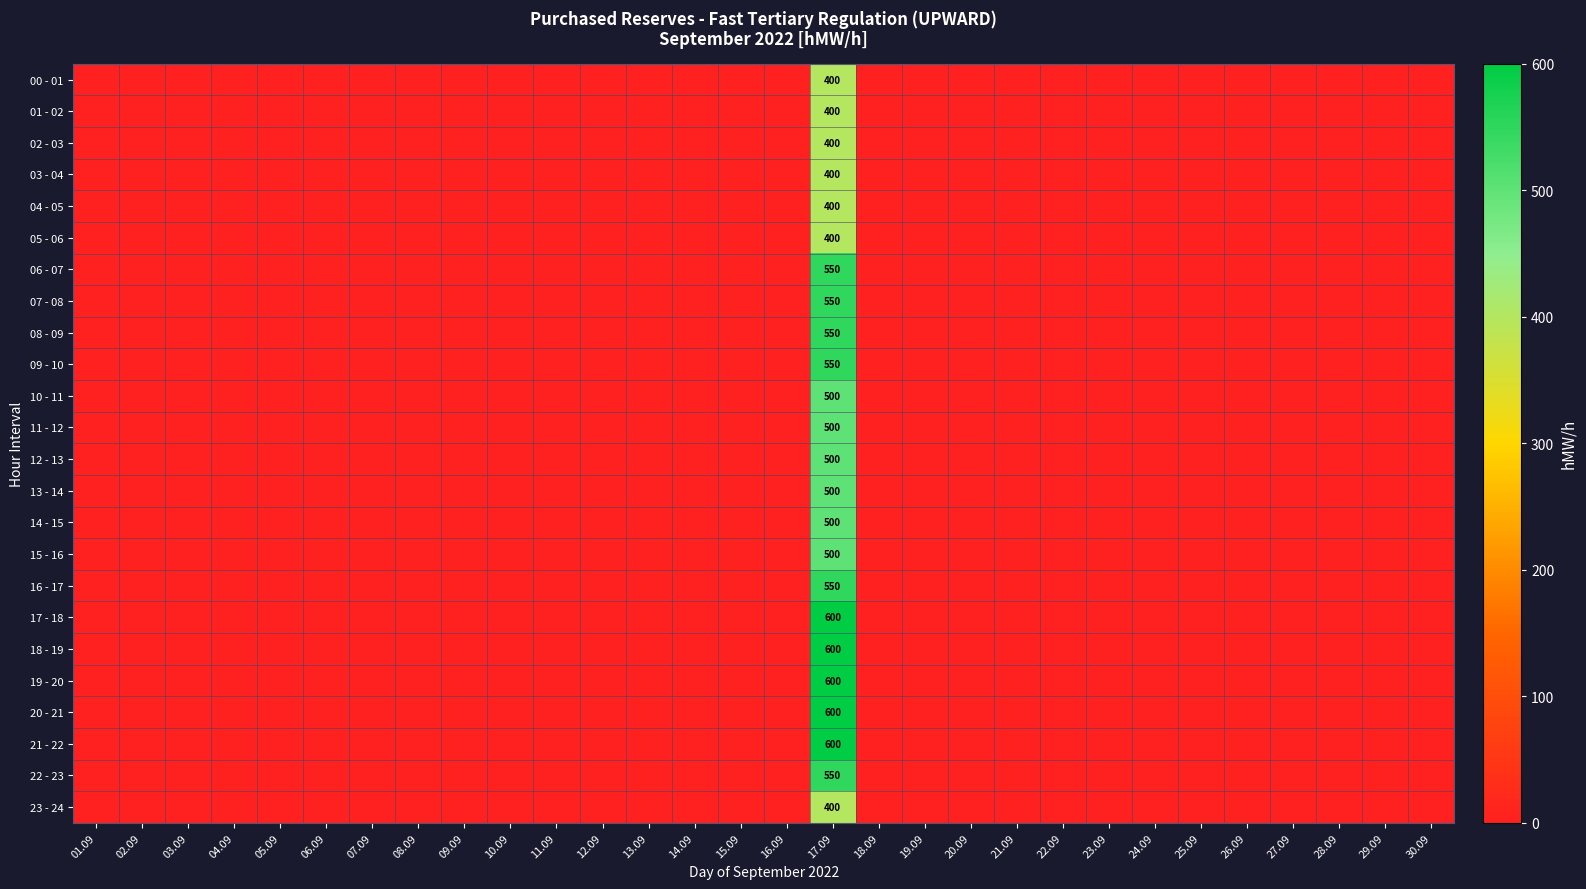

True or false: 23 - 24 has a value of 142 at 26.09.

False